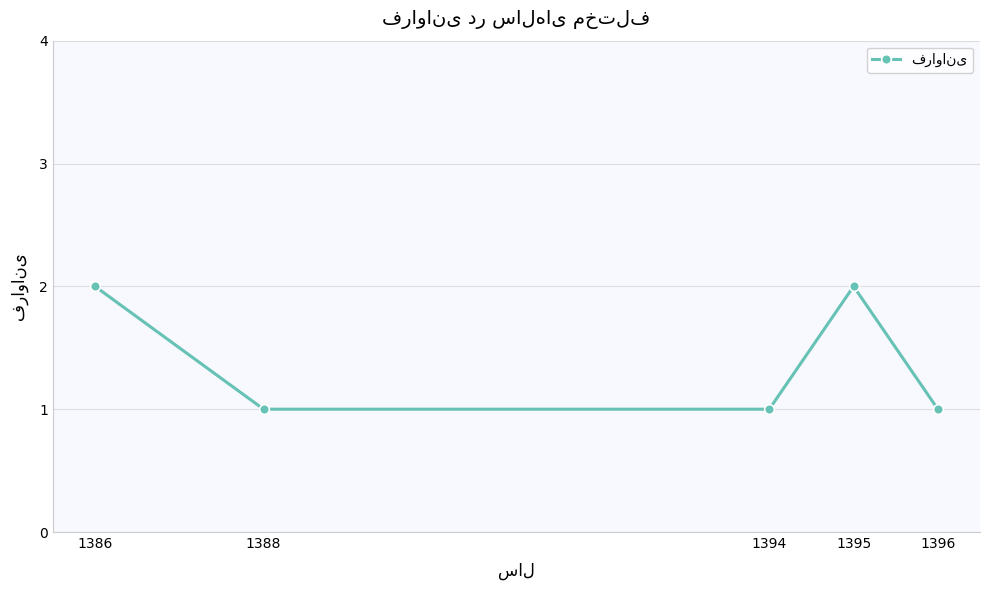

What is the change in value from 1386 to 1394?

-1